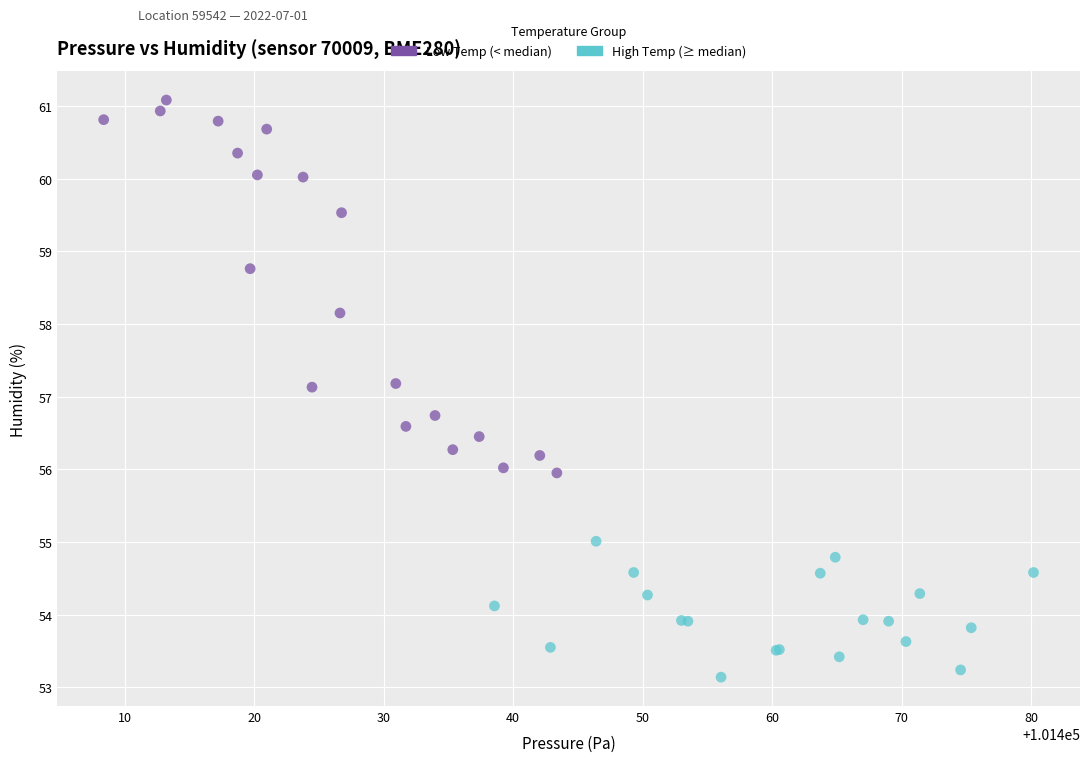

Which series contains the lowest Y value?

High Temp (≥ median)